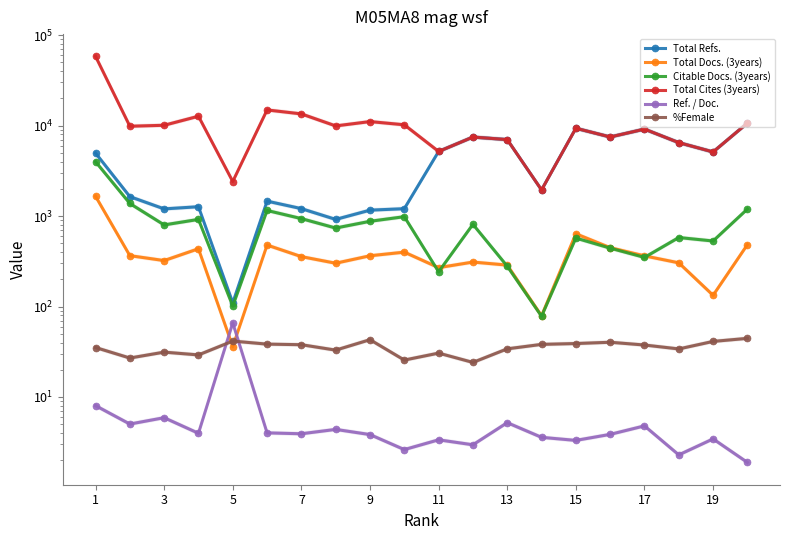

At how many categories does at least one series exceed 55037?

1